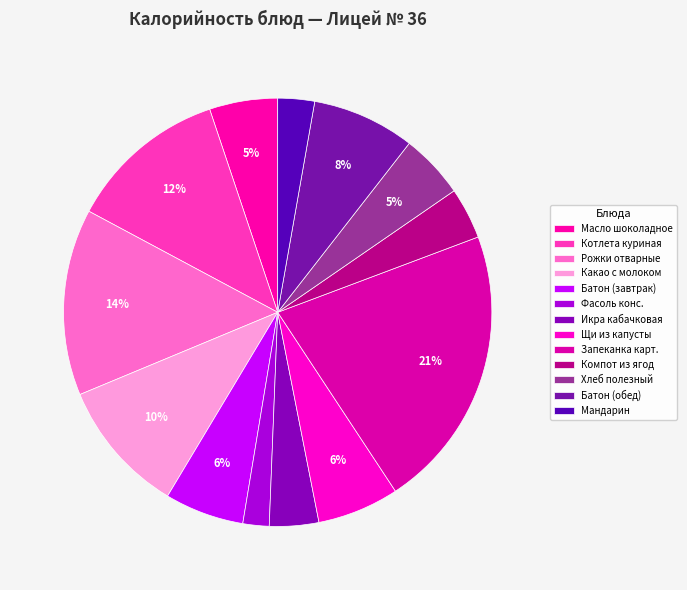

What is the change in value from Какао с молоком to Компот из ягод?

-79.0